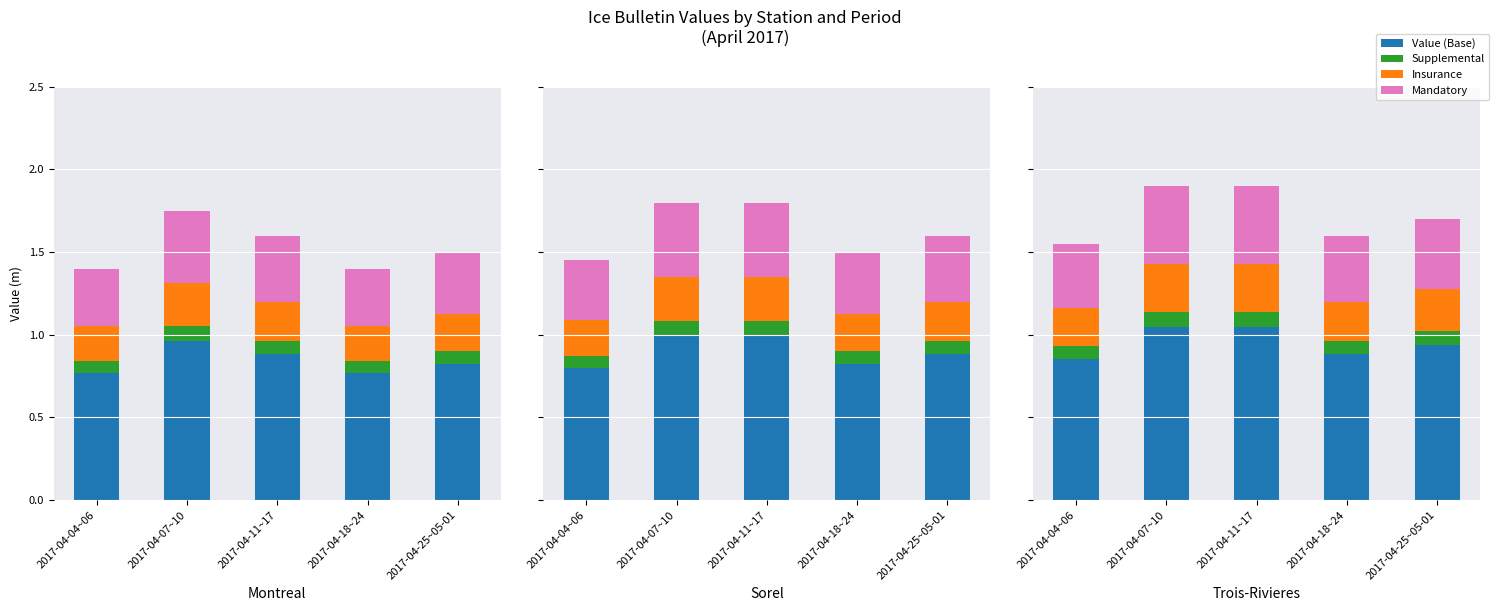

Rank the categories by Supplemental value from highest to lowest.

2017-04-07~10, 2017-04-11~17, 2017-04-25~05-01, 2017-04-04~06, 2017-04-18~24